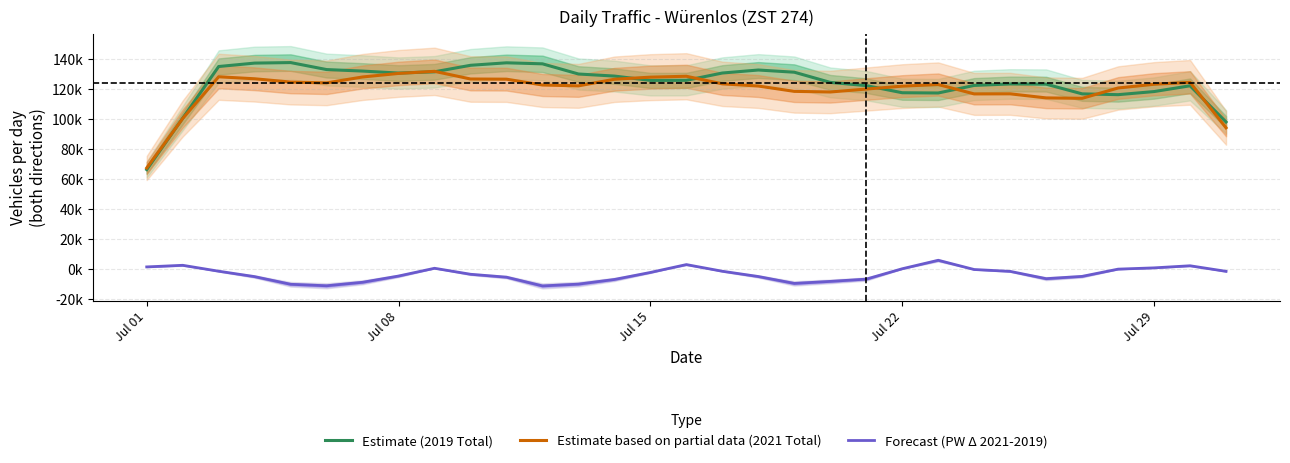

Does the chart display data point markers on the line(s)?

No